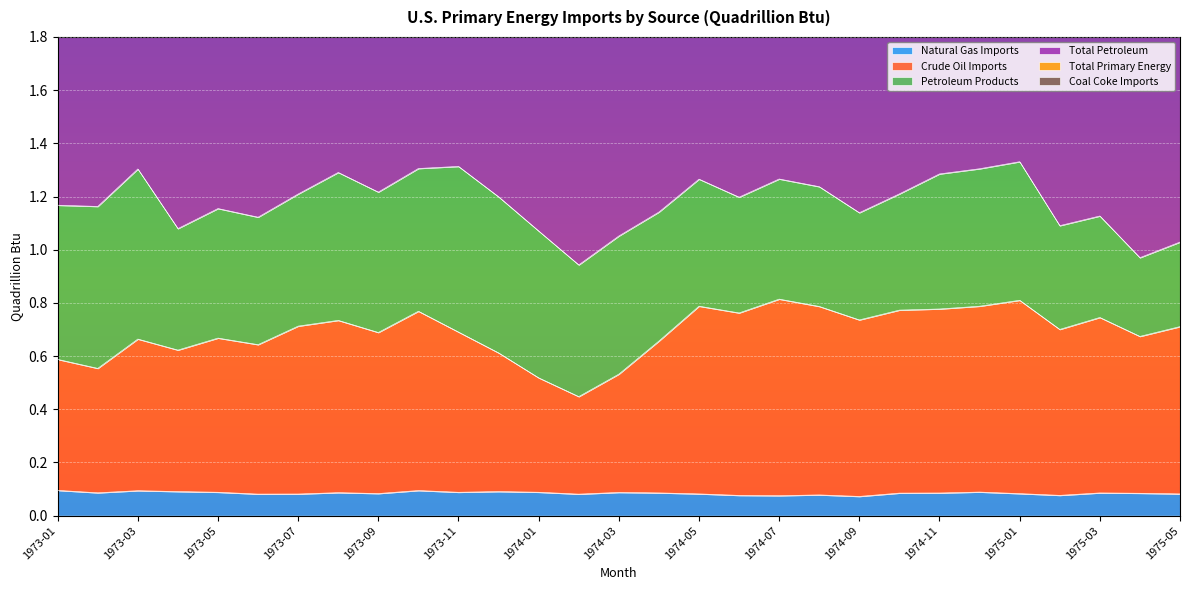

Is it true that Natural Gas Imports equals 0.0 at 1974-07?

False